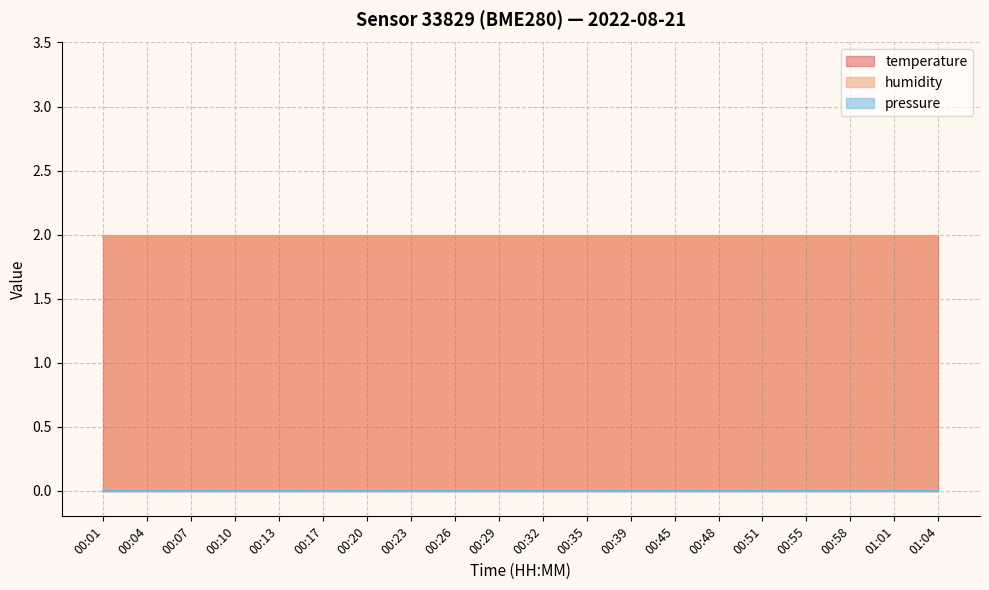

At which label does temperature reach its minimum?

00:01